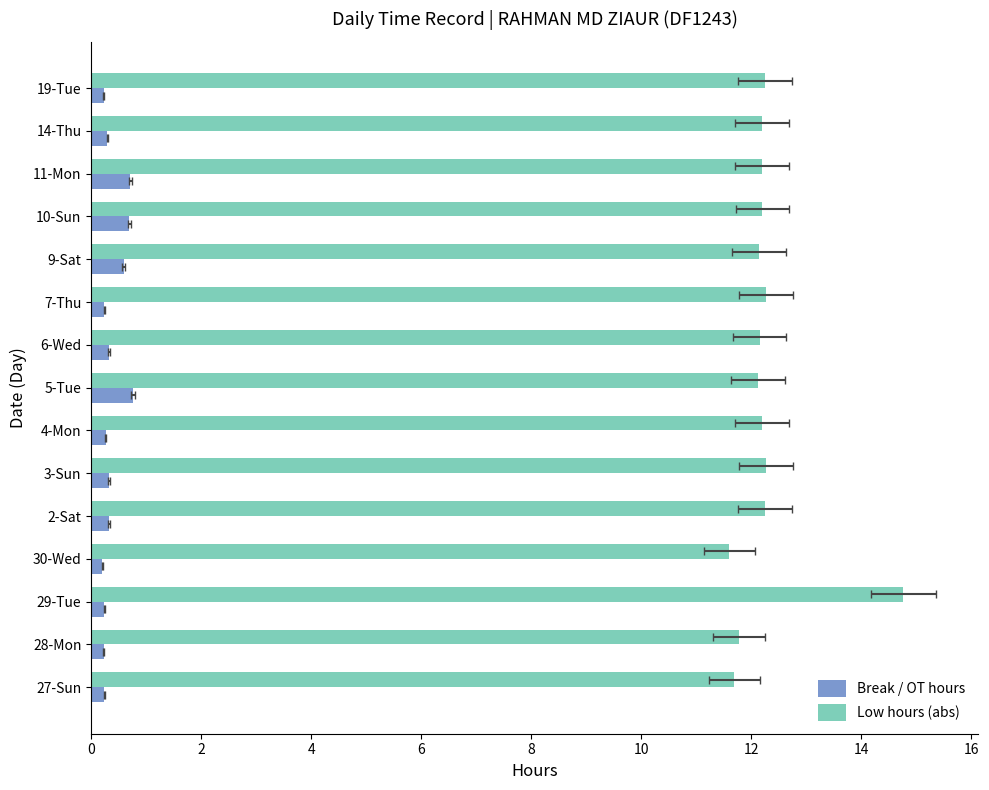

What is the average value of the Break / OT hours series?

0.4